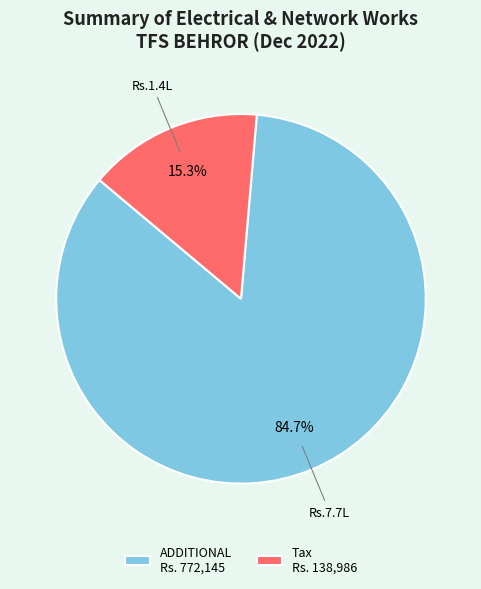

Which has a higher value, ADDITIONAL Rs. 772,145 or Tax Rs. 138,986?

ADDITIONAL Rs. 772,145